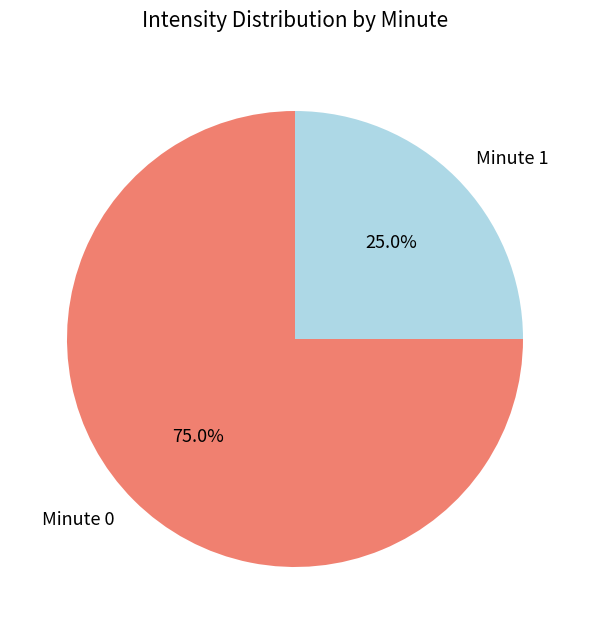

Which category has the smallest portion of the pie?

Minute 1